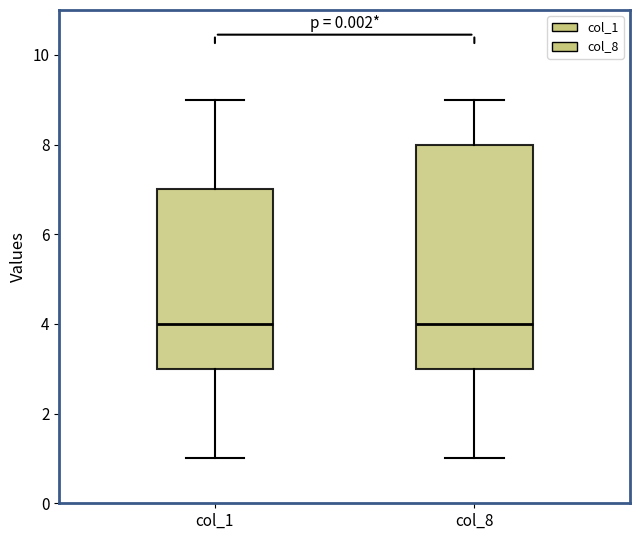

Where does the upper whisker of the box for col_1 end on the y-axis? The values are not printed on the chart, so give them approximately, as read against the axis.

9